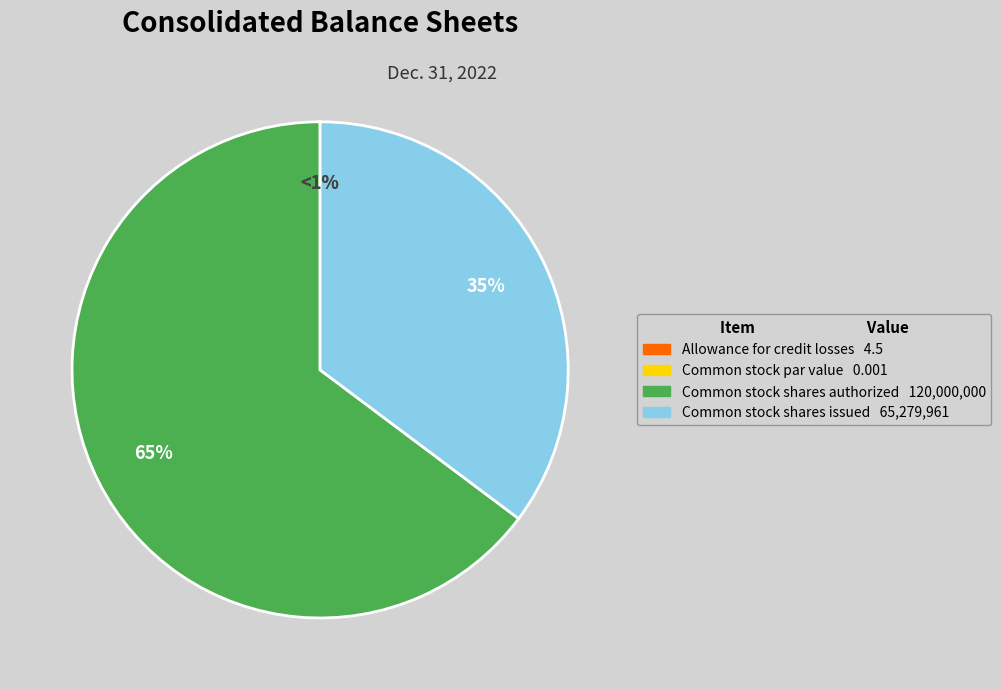

Which category has the biggest portion of the pie?

Common stock shares authorized